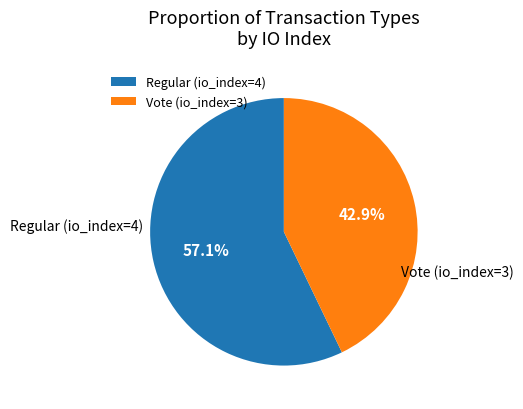

Which category accounts for the majority?

Regular (io_index=4)